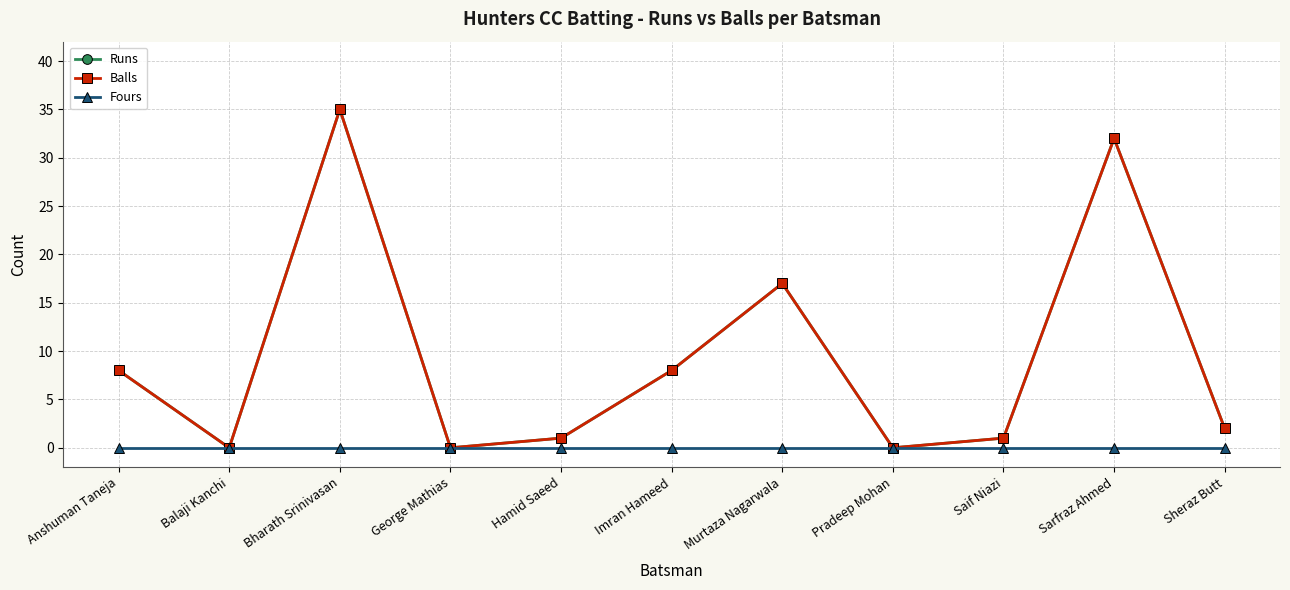

List the labels in order of Fours value, largest first.

Anshuman Taneja, Balaji Kanchi, Bharath Srinivasan, George Mathias, Hamid Saeed, Imran Hameed, Murtaza Nagarwala, Pradeep Mohan, Saif Niazi, Sarfraz Ahmed, Sheraz Butt